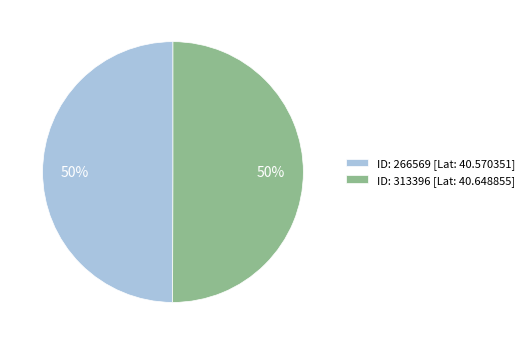

To the nearest percent, what portion does ID: 266569 [Lat: 40.570351] represent?

50%